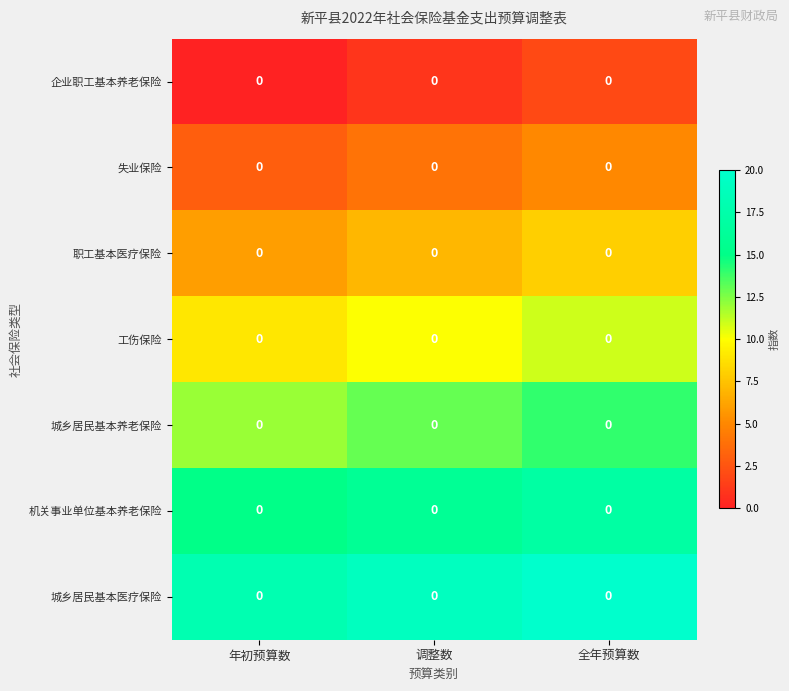

Rank the series by their average value, from lowest to highest.

企业职工基本养老保险, 失业保险, 职工基本医疗保险, 工伤保险, 城乡居民基本养老保险, 机关事业单位基本养老保险, 城乡居民基本医疗保险